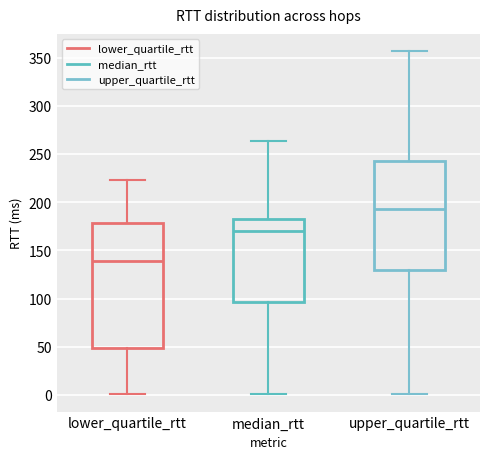

Where is the lower edge of the box for median_rtt on the y-axis? The values are not printed on the chart, so give them approximately, as read against the axis.

95